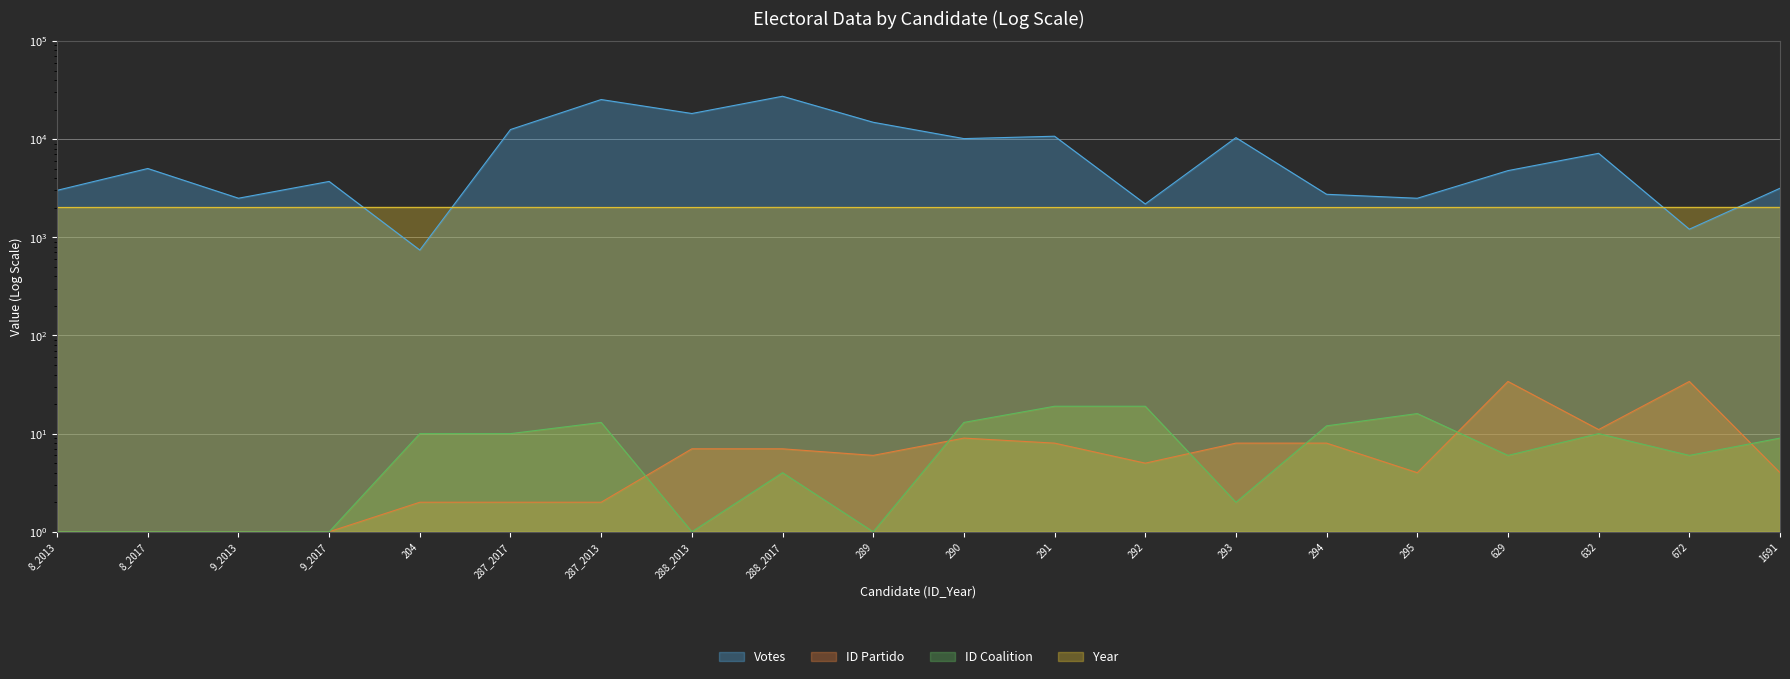

Reading left to right, list all the values displayed in this chart.

Votes: 3008	5020	2500	3706	741	12523	25306	18237	27334	14841	10122	10702	2186	10358	2741	2498	4777	7169	1209	3159
ID Partido: 1	1	1	1	2	2	2	7	7	6	9	8	5	8	8	4	34	11	34	4
ID Coalition: 1	1	1	1	10	10	13	1	4	1	13	19	19	2	12	16	6	10	6	9
Year: 2013	2017	2013	2017	2017	2017	2013	2013	2017	2013	2013	2013	2013	2013	2013	2013	2017	2017	2017	2017